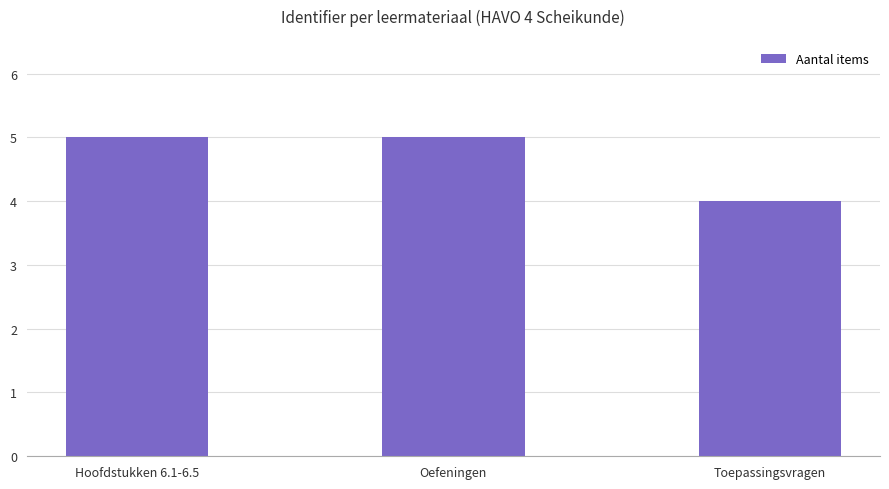

What is the sum of all values?

14